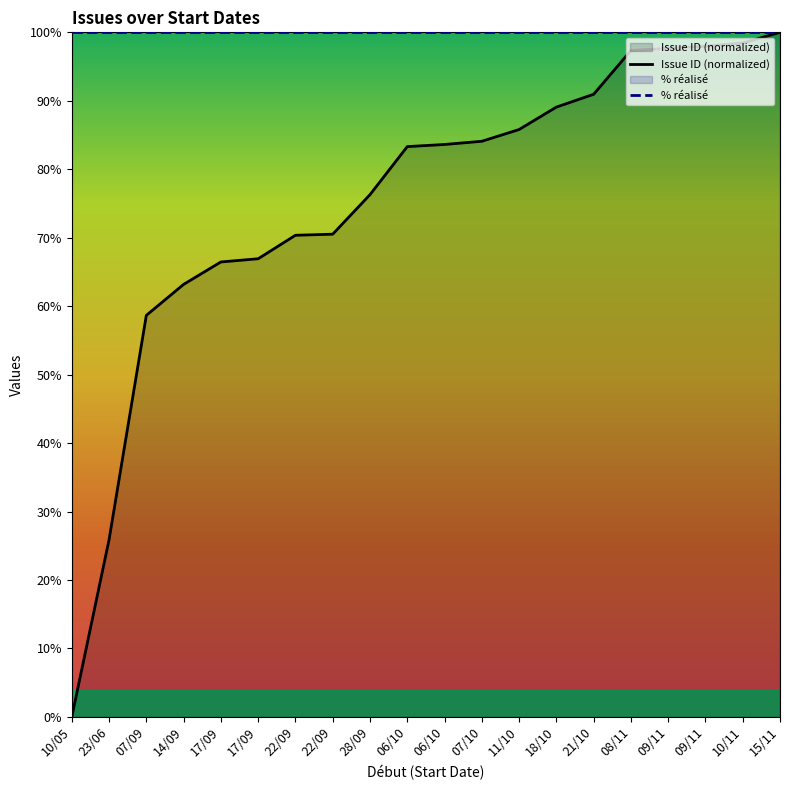

At which category is the sum across all series the highest?

15/11